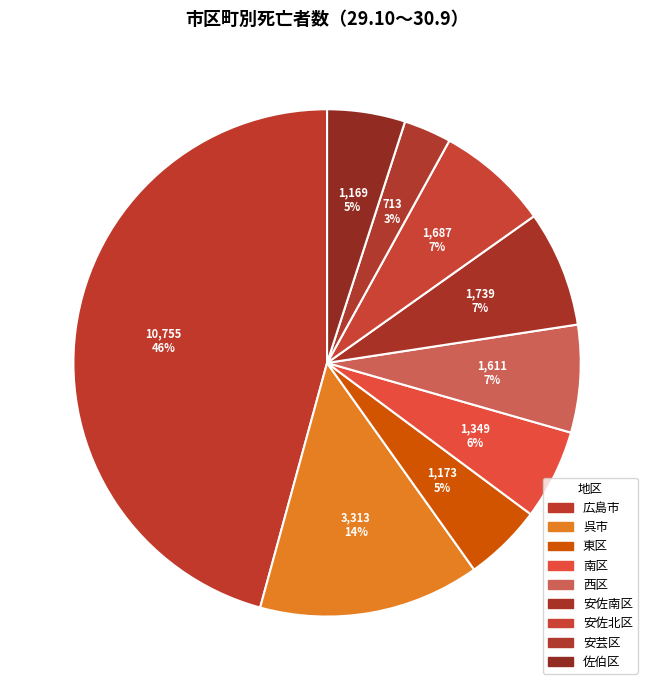

How many slices are in this pie chart?

9